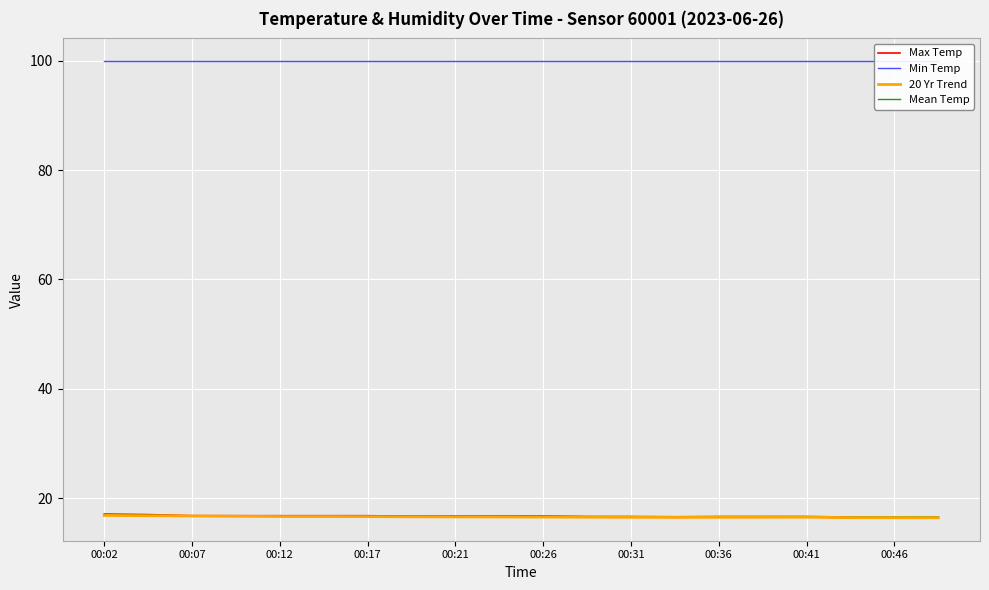

What is the maximum value for Mean Temp?

16.9